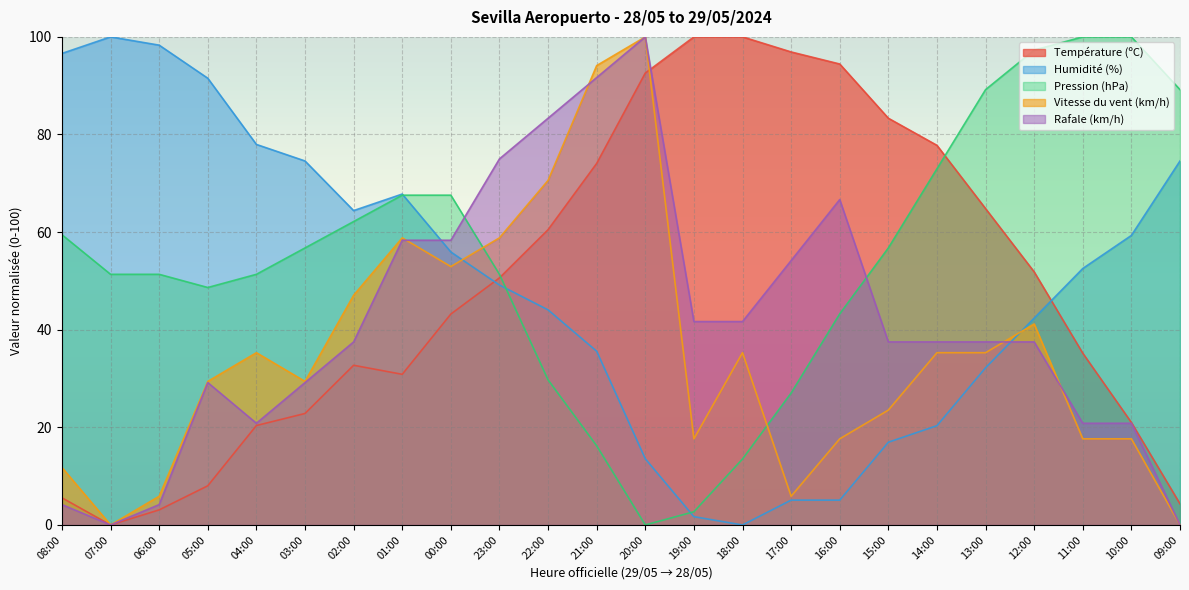

The Humidité (%) series shows 74.6 at 03:00. True or false?

True